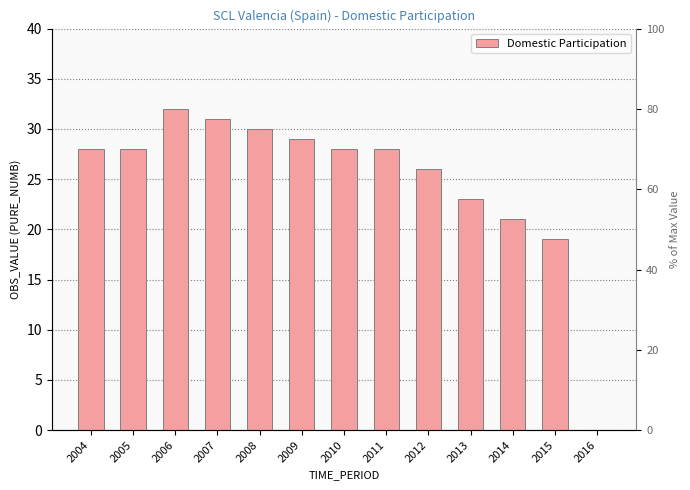

Does the chart contain stacked bars?

No